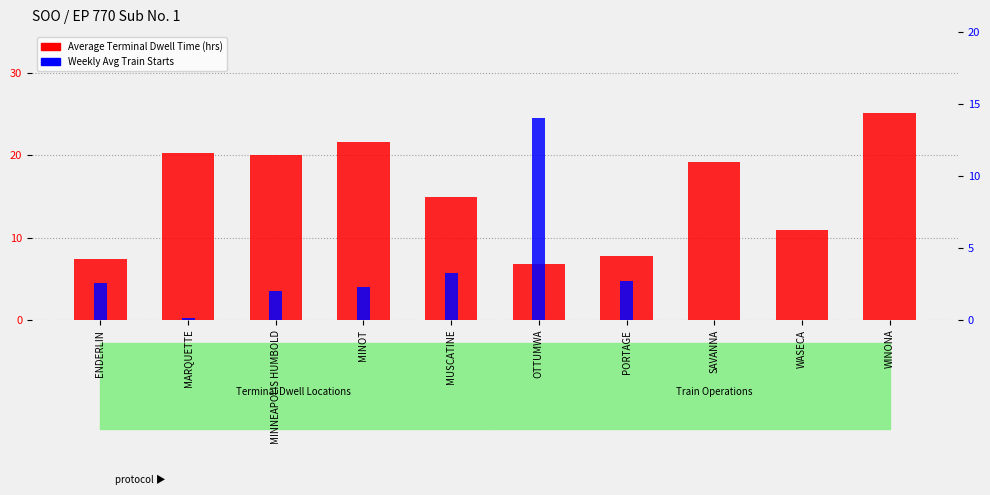

The Weekly Avg Train Starts series shows 3.6 at MINOT. True or false?

False